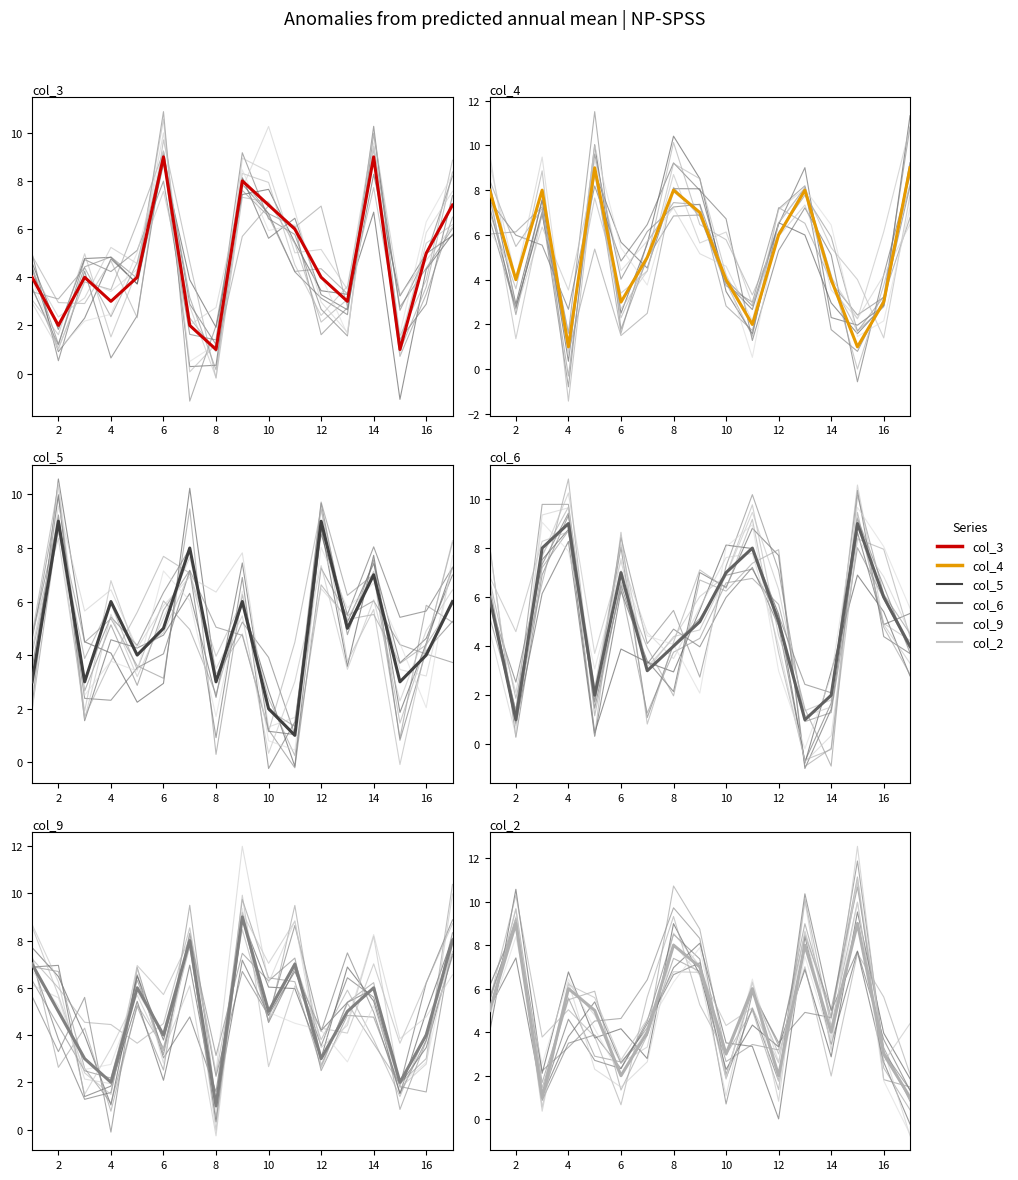

True or false: col_9 has a value of 7 at 10.

False